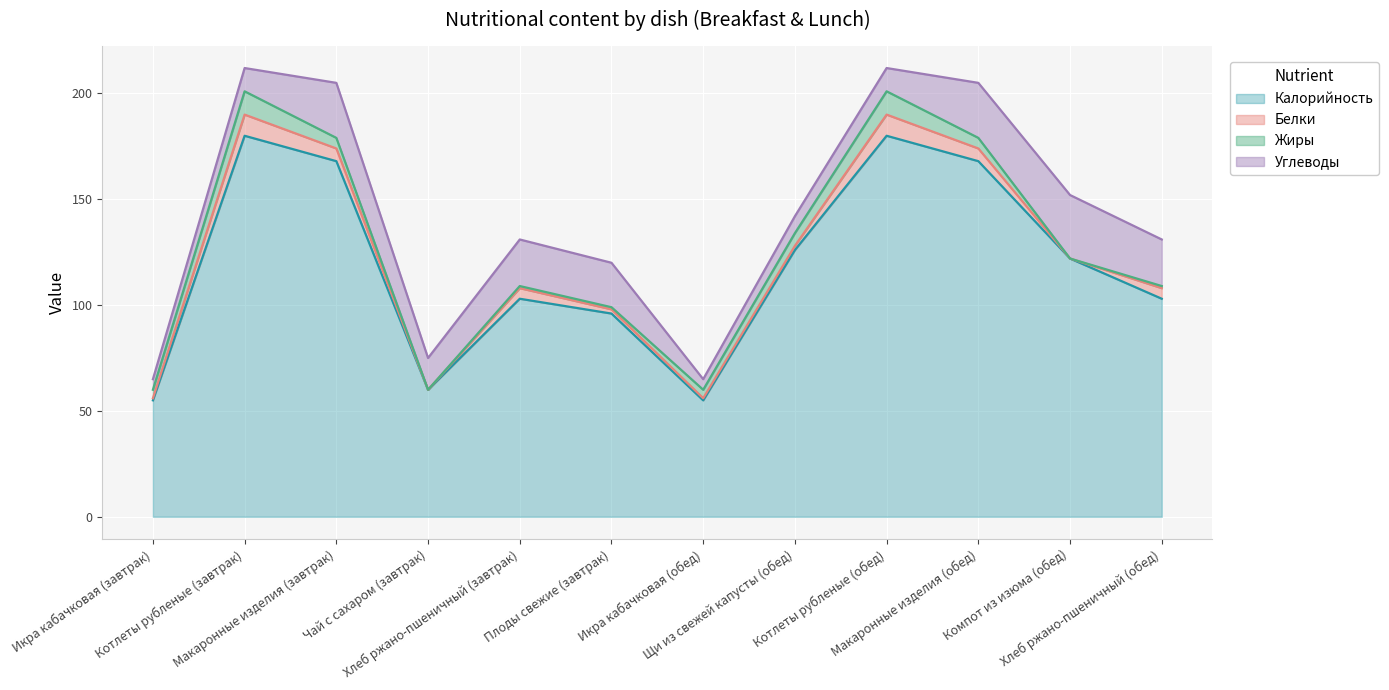

What is the label of the 10th point from the left?

Макаронные изделия (обед)